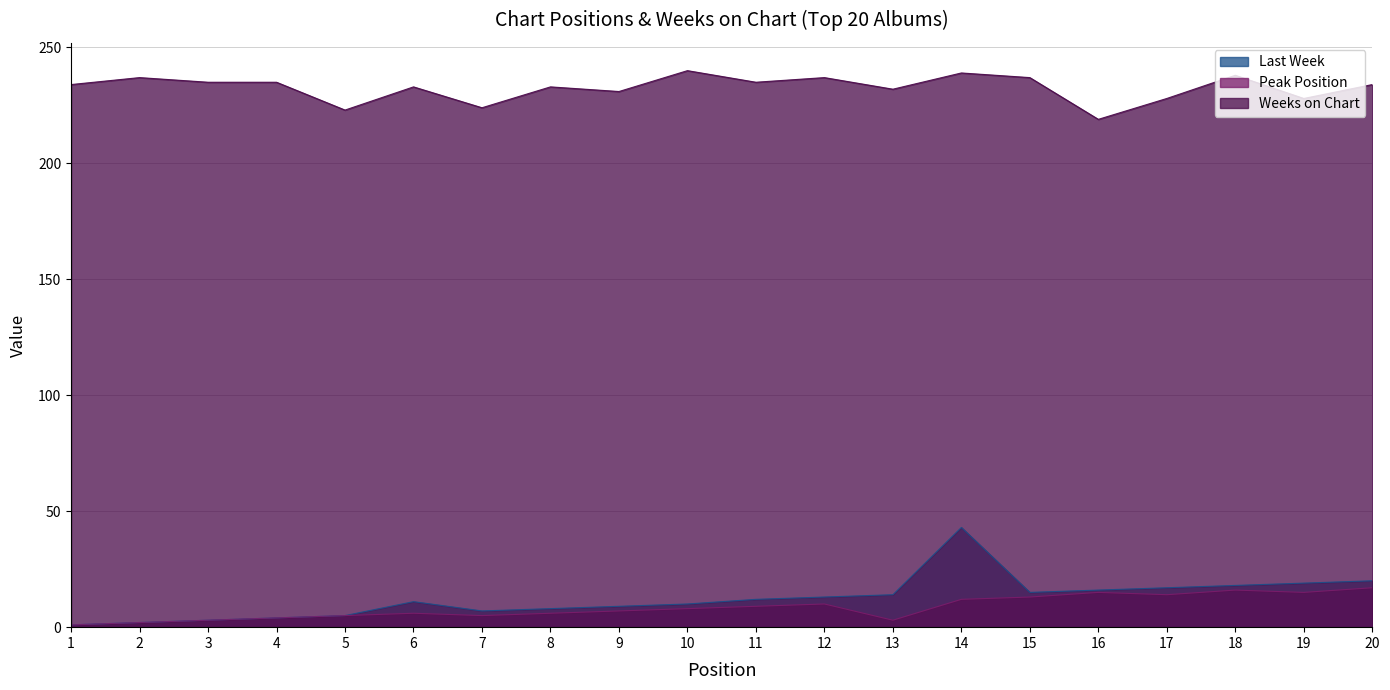

What is the average value of the Weeks on Chart series?

233